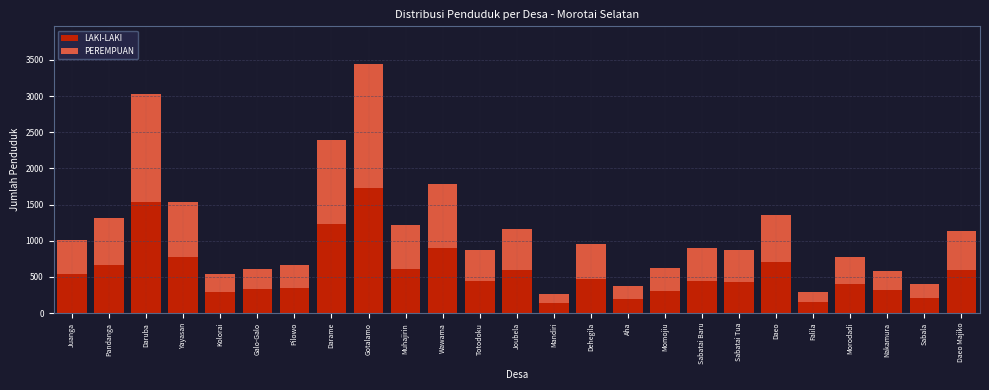

True or false: LAKI-LAKI has a value of 476 at Dehegila.

True